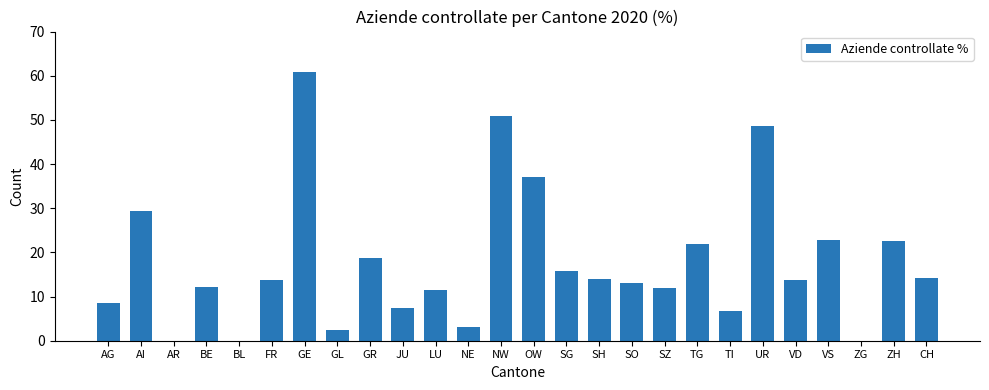

What value does the data have at SZ?

11.8